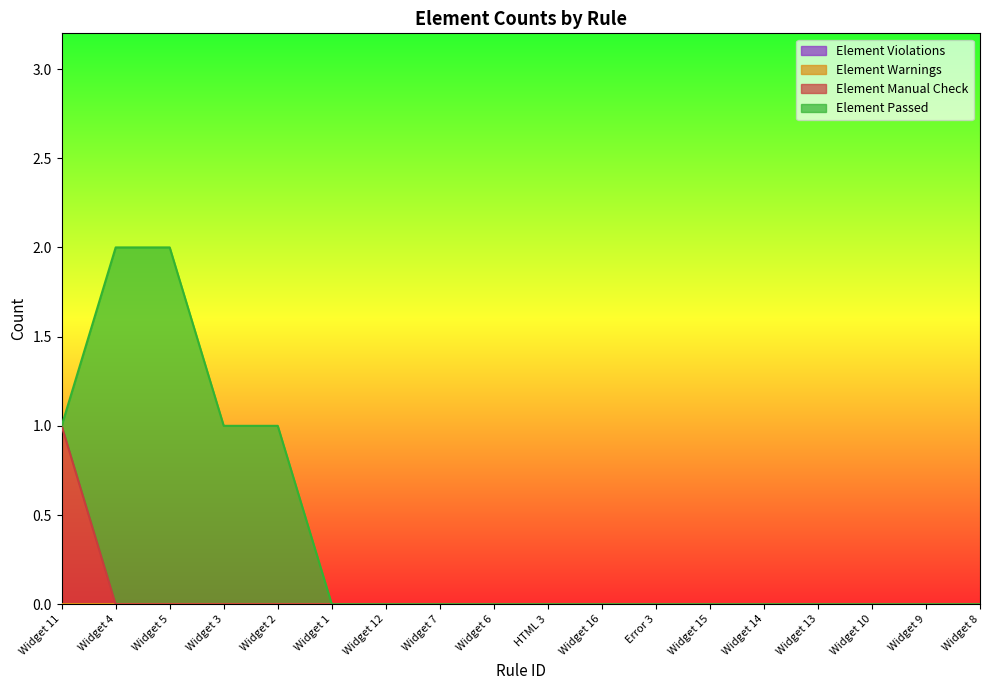

Which has a higher value, HTML 3 or Widget 1?

HTML 3